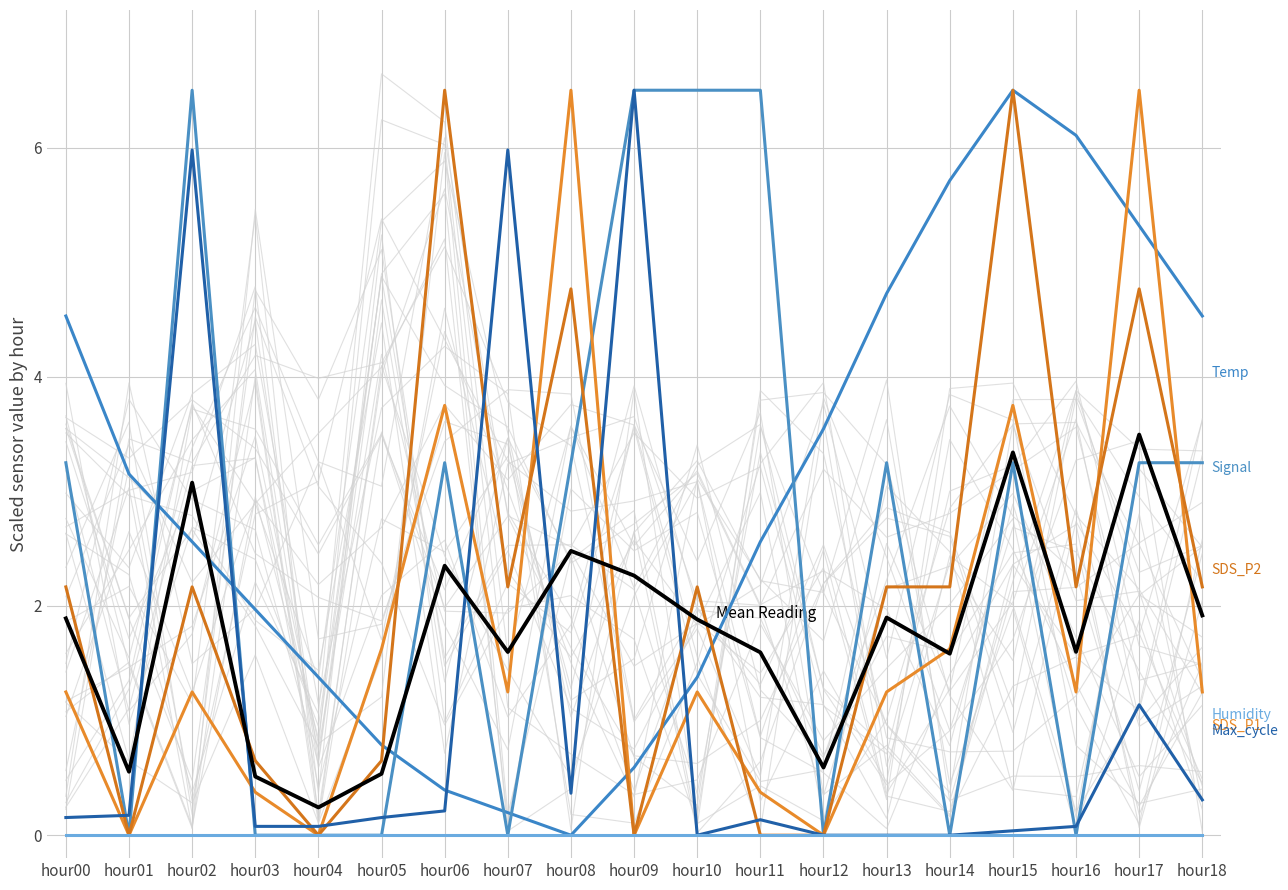

Is this an area chart (filled region under the line)?

No